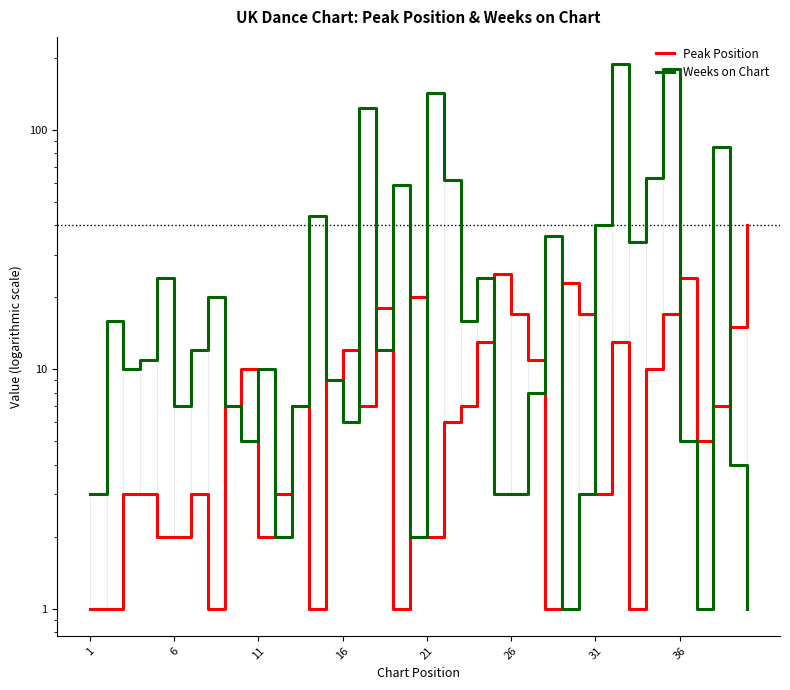

True or false: Peak Position and Weeks on Chart intersect in this chart.

True